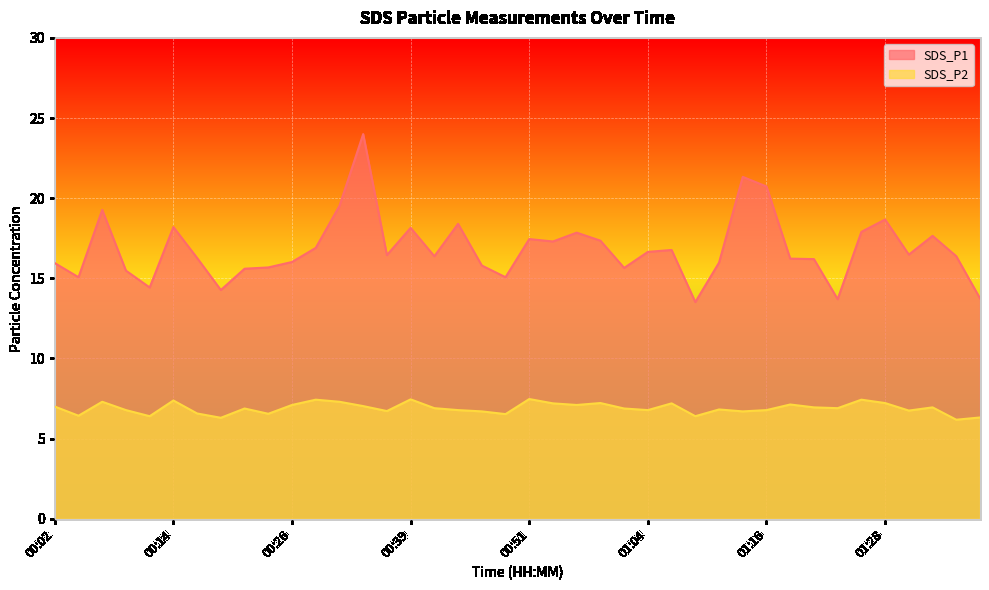

Rank the categories by SDS_P1 value from highest to lowest.

00:34, 01:14, 01:16, 00:31, 00:07, 01:28, 00:44, 00:14, 00:39, 01:26, 00:56, 01:33, 00:51, 00:59, 00:54, 00:29, 01:06, 01:04, 01:31, 00:36, 00:41, 01:36, 00:17, 01:19, 01:21, 00:26, 01:11, 00:02, 00:46, 00:24, 01:01, 00:22, 00:09, 00:04, 00:49, 00:12, 00:19, 01:38, 01:23, 01:09